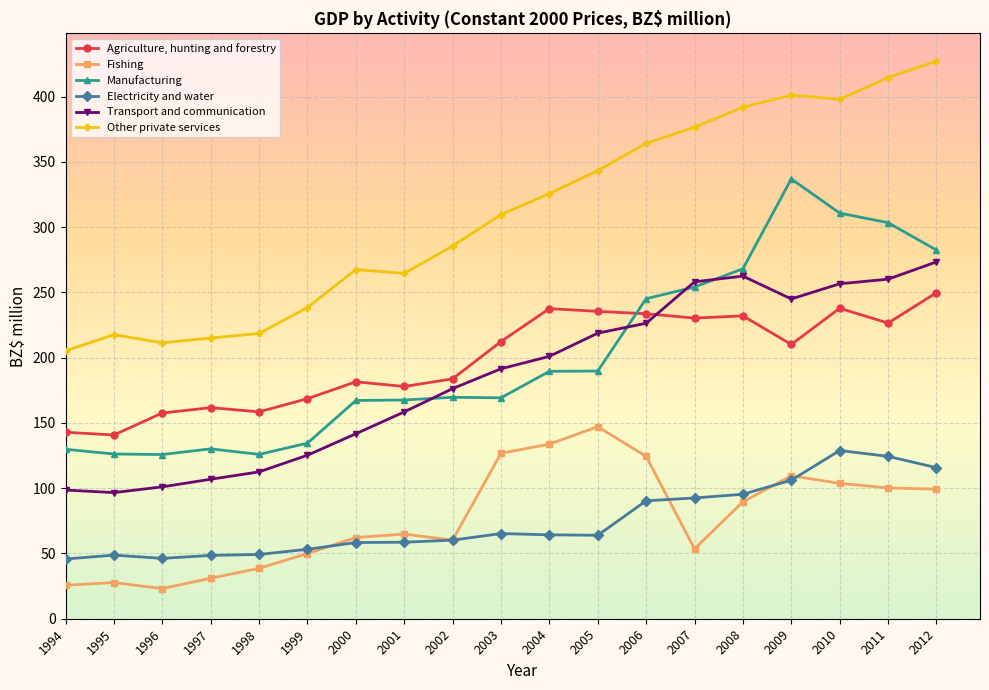

True or false: Transport and communication and Electricity and water intersect in this chart.

False